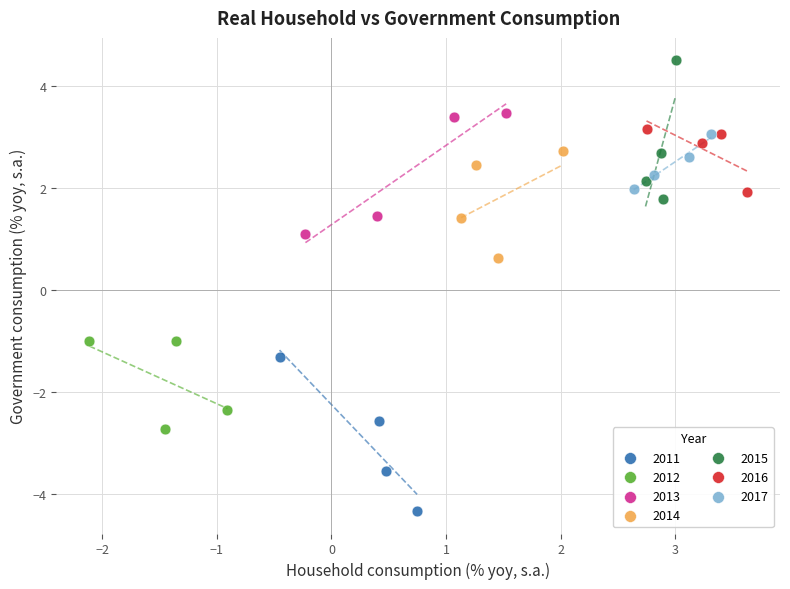

Which series contains the highest Y value?

2015